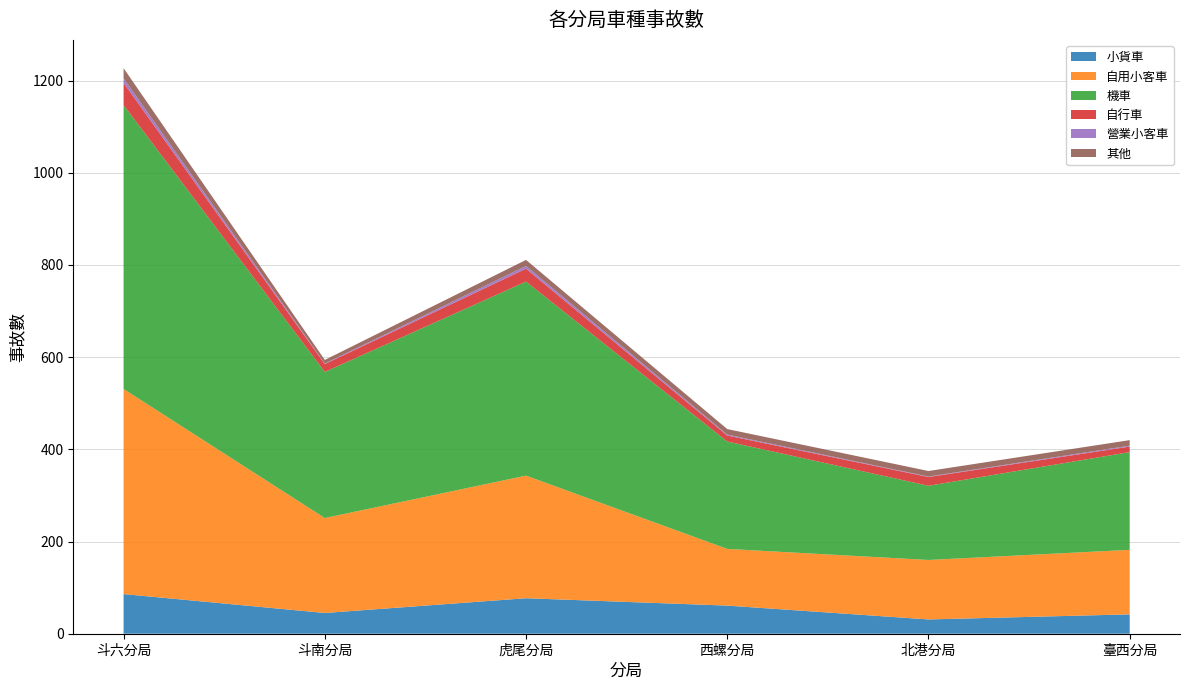

Reading left to right, transcribe all the data shown in this chart.

小貨車: 斗六分局=86	斗南分局=45	虎尾分局=77	西螺分局=61	北港分局=31	臺西分局=42
自用小客車: 斗六分局=445	斗南分局=206	虎尾分局=266	西螺分局=123	北港分局=129	臺西分局=140
機車: 斗六分局=616	斗南分局=317	虎尾分局=421	西螺分局=233	北港分局=161	臺西分局=212
自行車: 斗六分局=48	斗南分局=17	虎尾分局=28	西螺分局=13	北港分局=19	臺西分局=12
營業小客車: 斗六分局=10	斗南分局=1	虎尾分局=6	西螺分局=2	北港分局=1	臺西分局=2
其他: 斗六分局=22	斗南分局=8	虎尾分局=13	西螺分局=12	北港分局=12	臺西分局=12